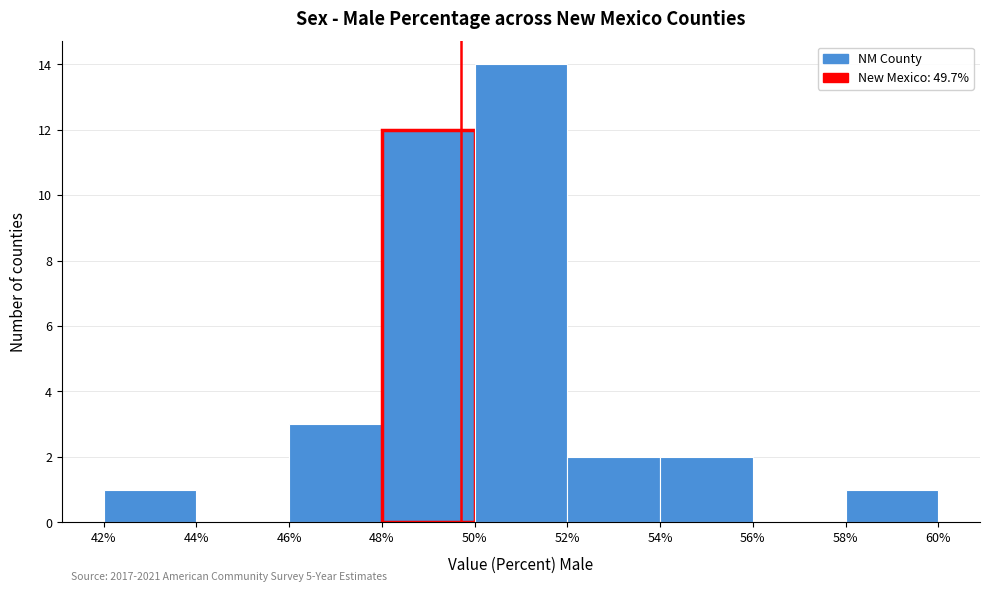

Over which range of the x-axis is the bar tallest?

50% to 52%